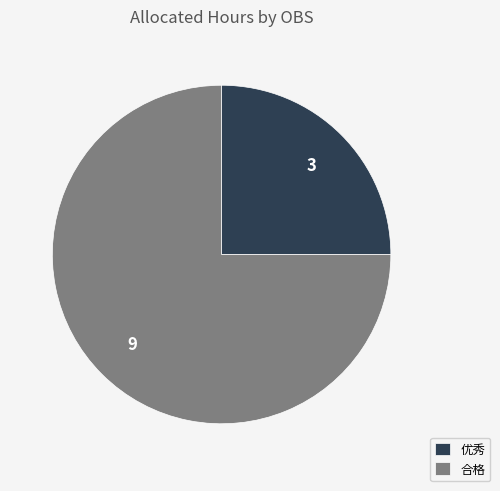

Which category has the smallest portion of the pie?

优秀